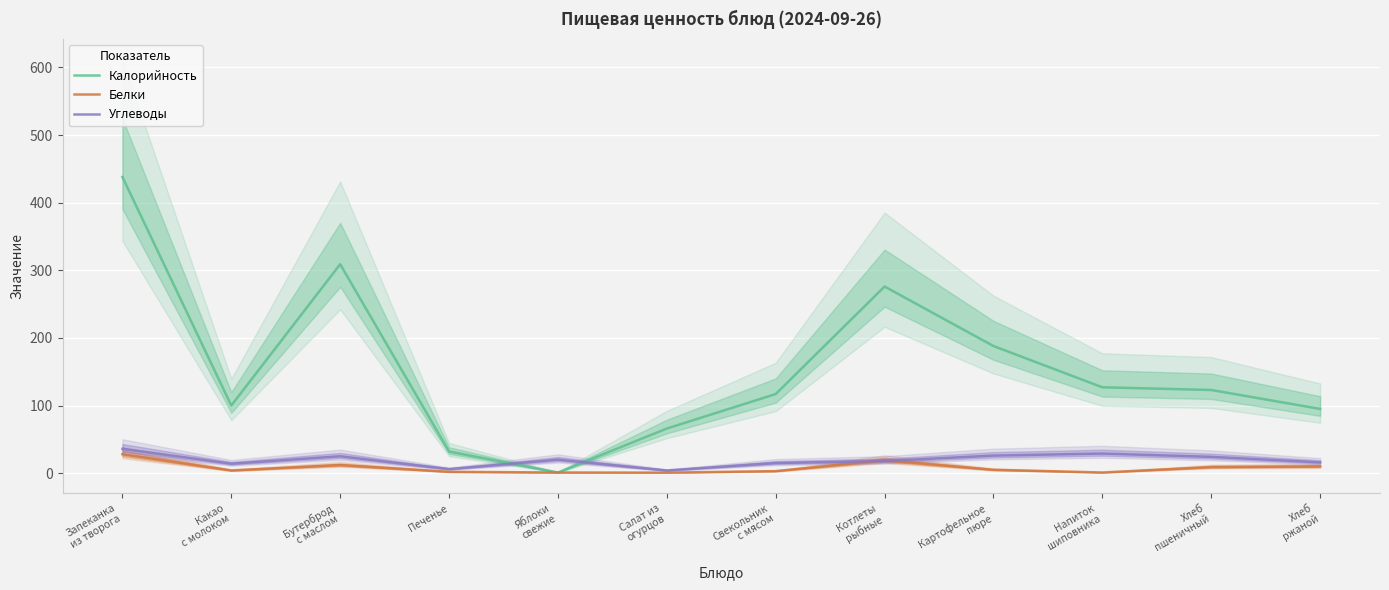

Which series ends up on top after the final intersection of Углеводы and Калорийность?

Калорийность